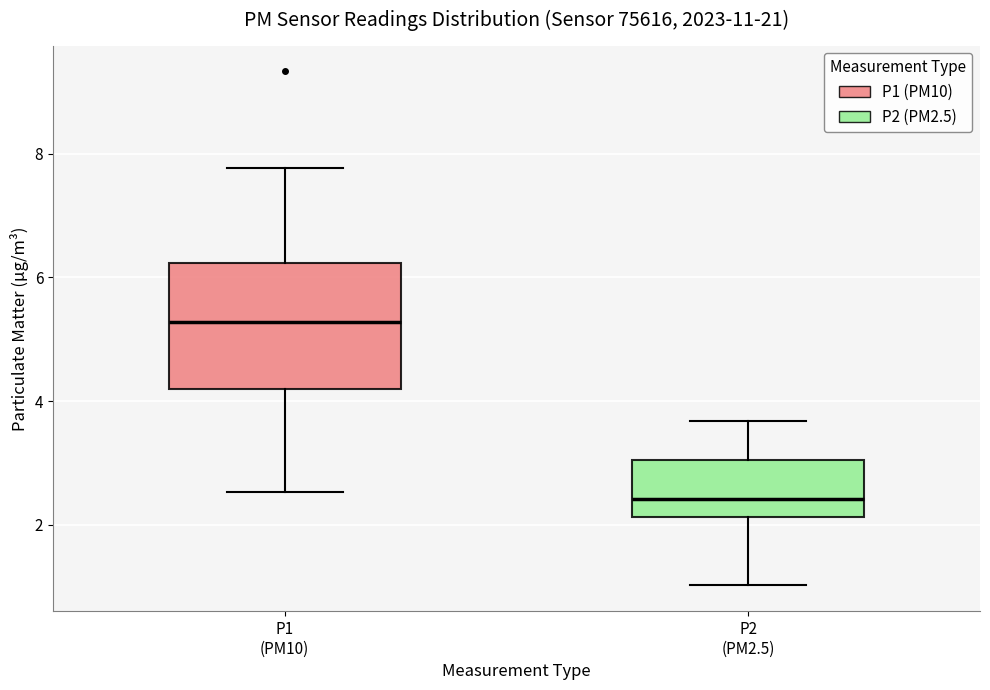

Reading left to right, read every box against the y-axis: the position of its median line, the range the box covers, and the ends of its whiskers. The values are not printed on the chart, so give them approximately, as read against the axis.

P1 (PM10): median 5.2, box 4.2 to 6.2, whiskers 2.6 to 7.8
P2 (PM2.5): median 2.4, box 2.2 to 3.0, whiskers 1.0 to 3.6